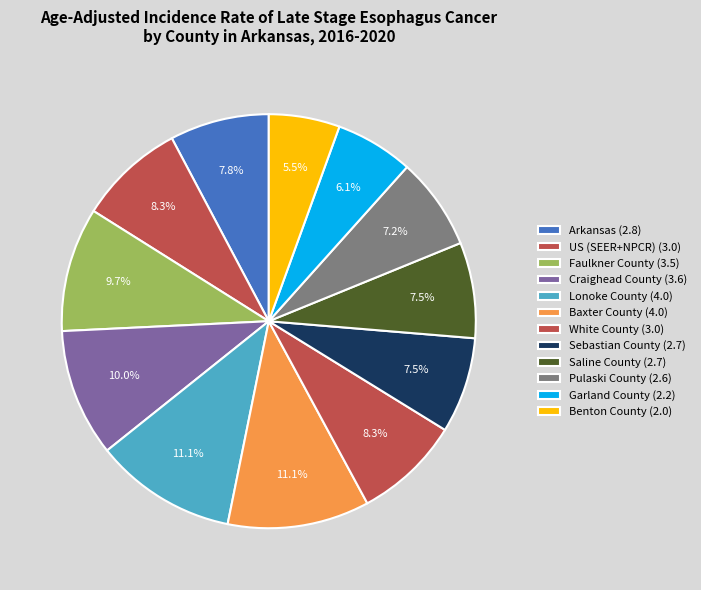

How many segments does this pie chart have?

12